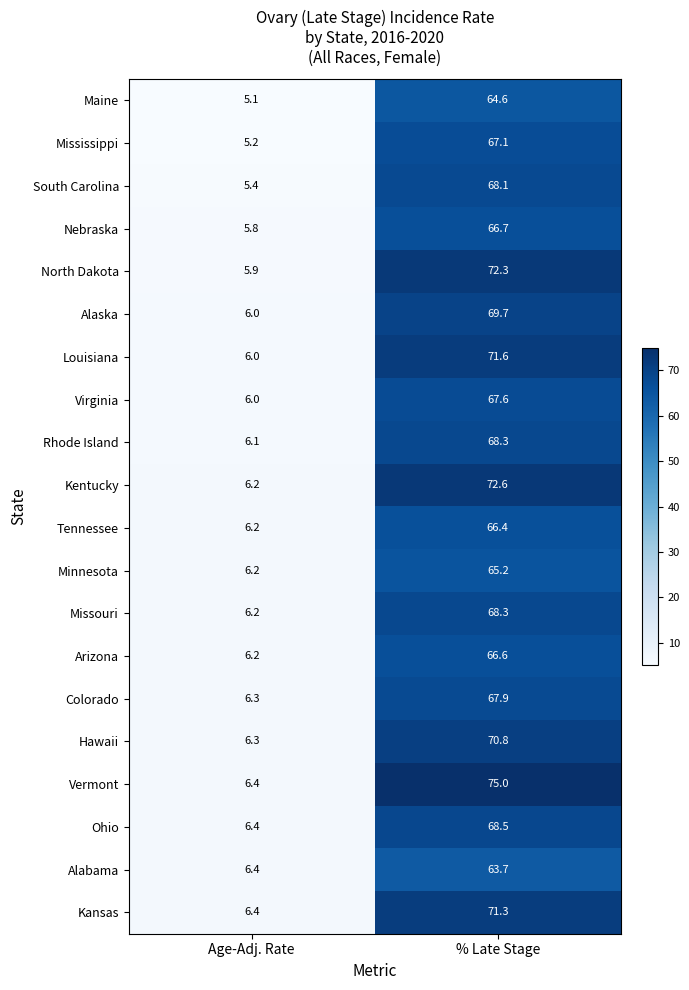

Rank the categories by Colorado value from lowest to highest.

Age-Adj. Rate, % Late Stage